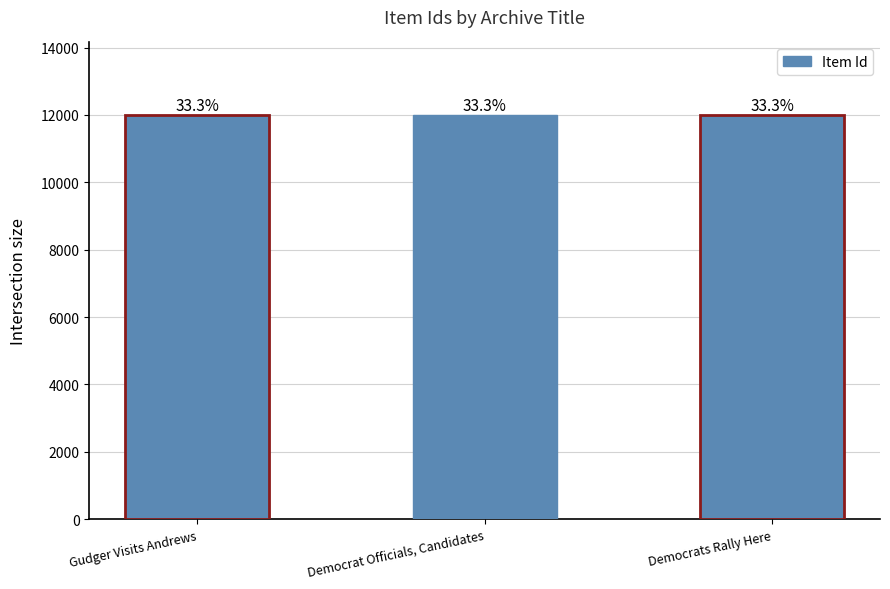

The value at Democrats Rally Here is 19925. True or false?

False